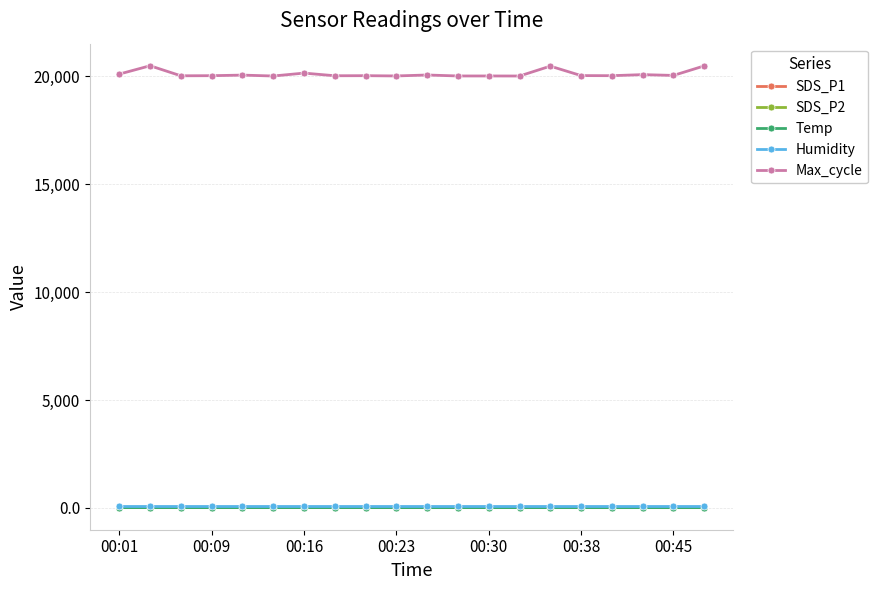

What is the sum of all Temp values?

294.8